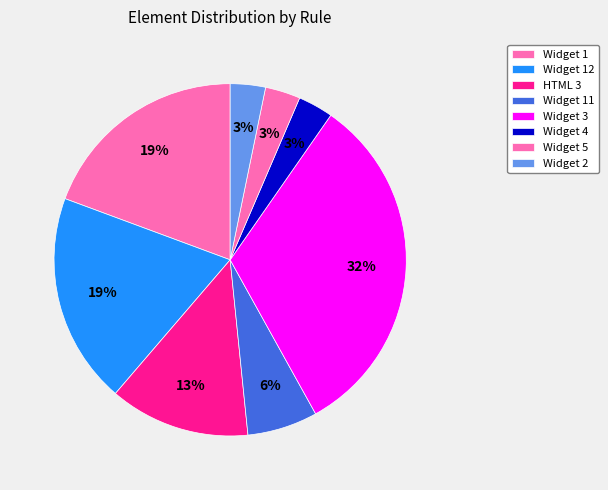

Between HTML 3 and Widget 4, which is larger?

HTML 3